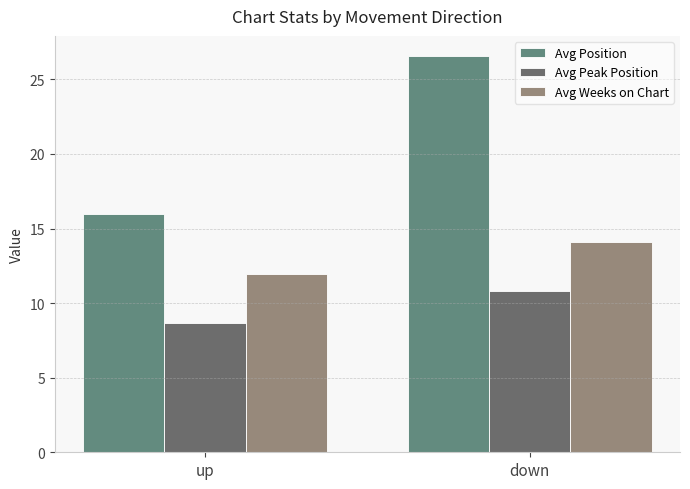

What is the minimum value shown in the chart?

8.7